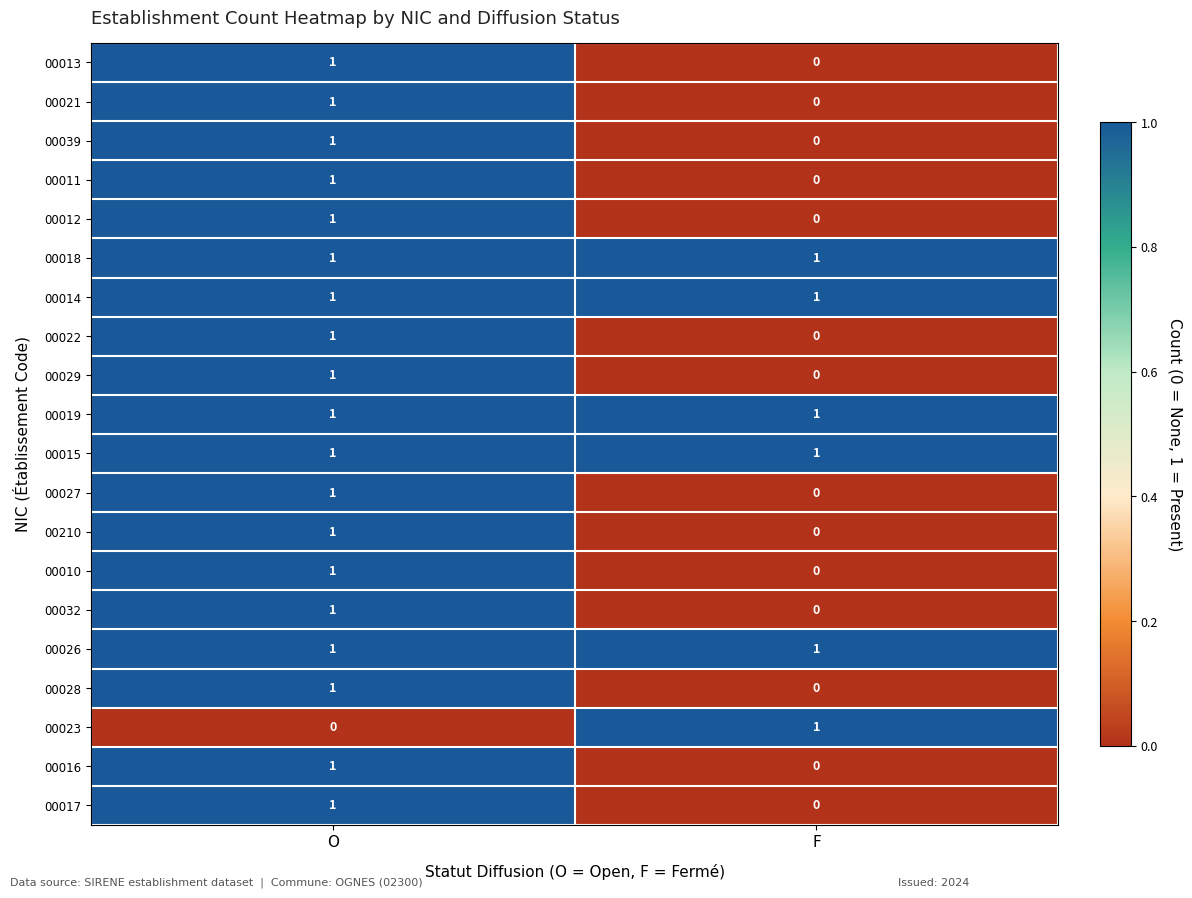

What is the maximum value shown in the chart?

1